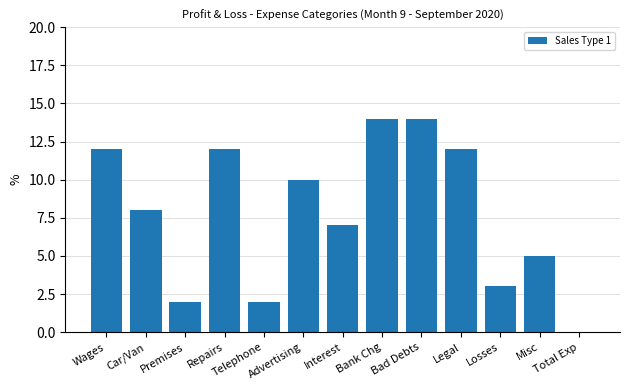

What is the sum of the values at Telephone and Losses?

5